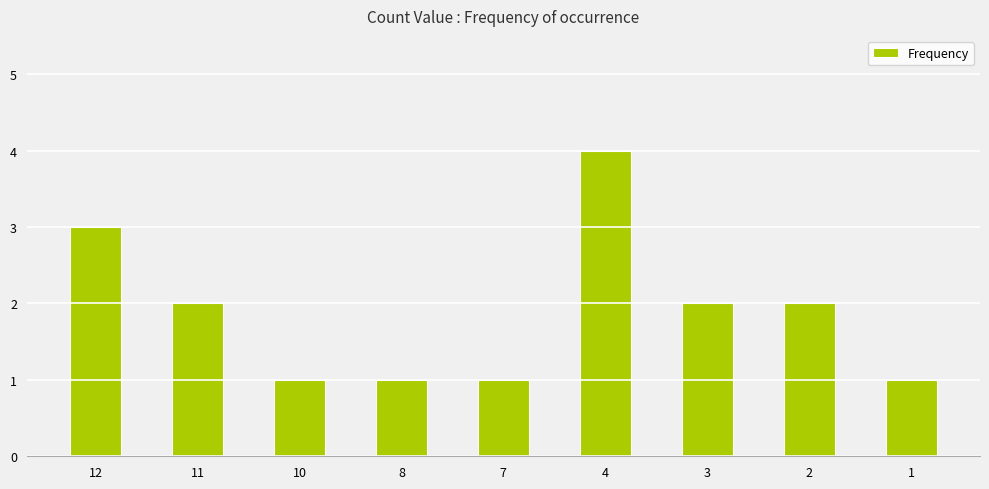

What value does the data have at 10?

1